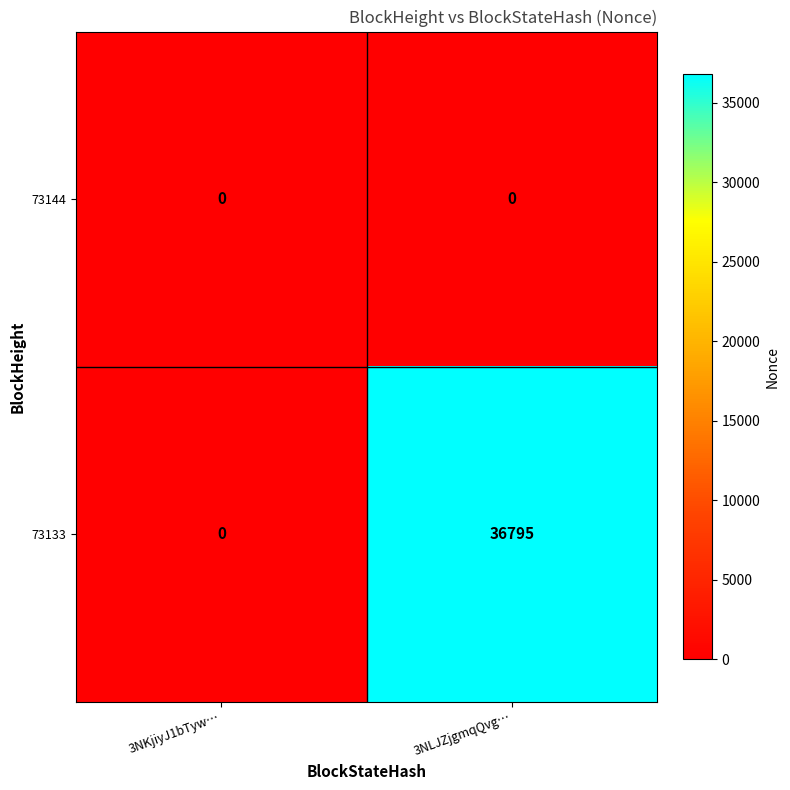

Reading left to right, what are all the values shown in this chart?

73144: 3NKjiyJ1bTyw…=0	3NLJZjgmqQvg…=0
73133: 3NKjiyJ1bTyw…=0	3NLJZjgmqQvg…=36795